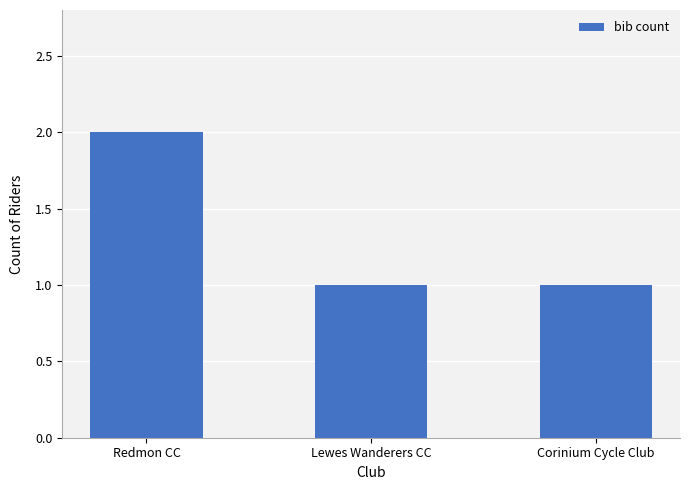

How many bars are there in total?

3